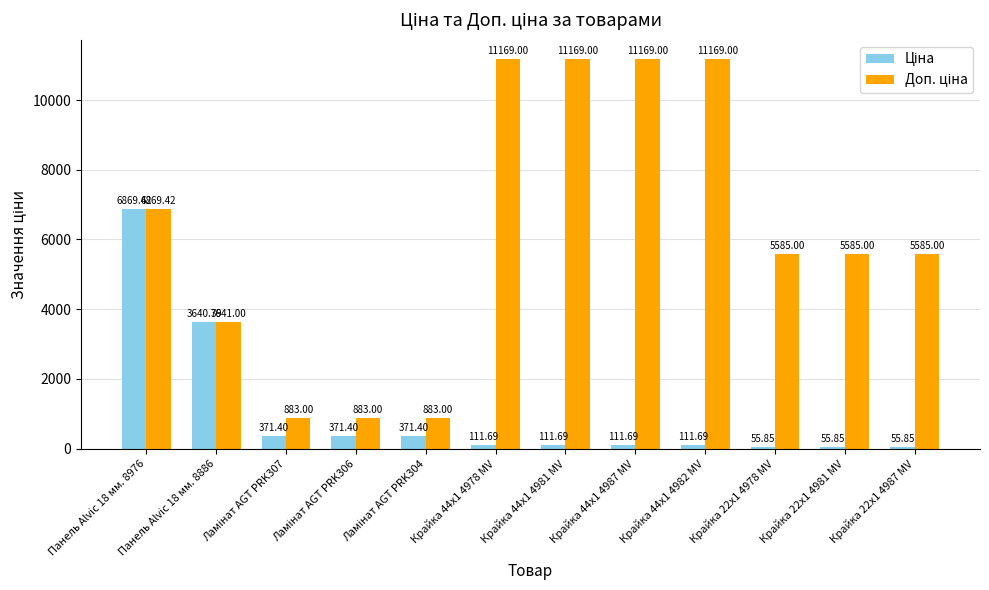

What is the total value across all series at Крайка 44x1 4978 MV?

11280.7